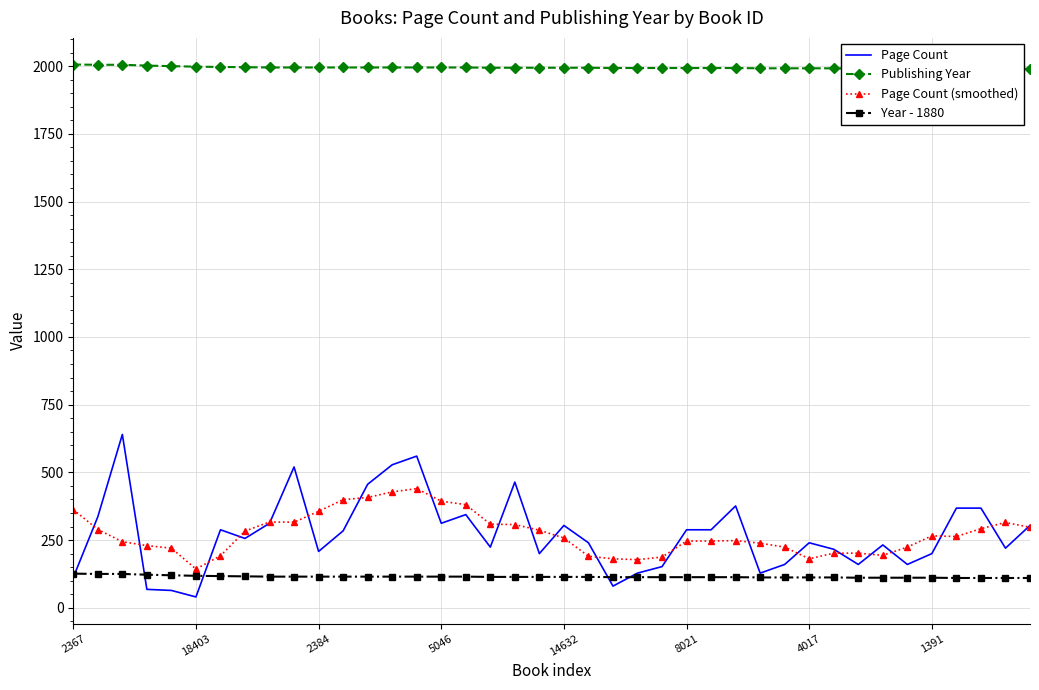

At which category is the sum across all series the highest?

14